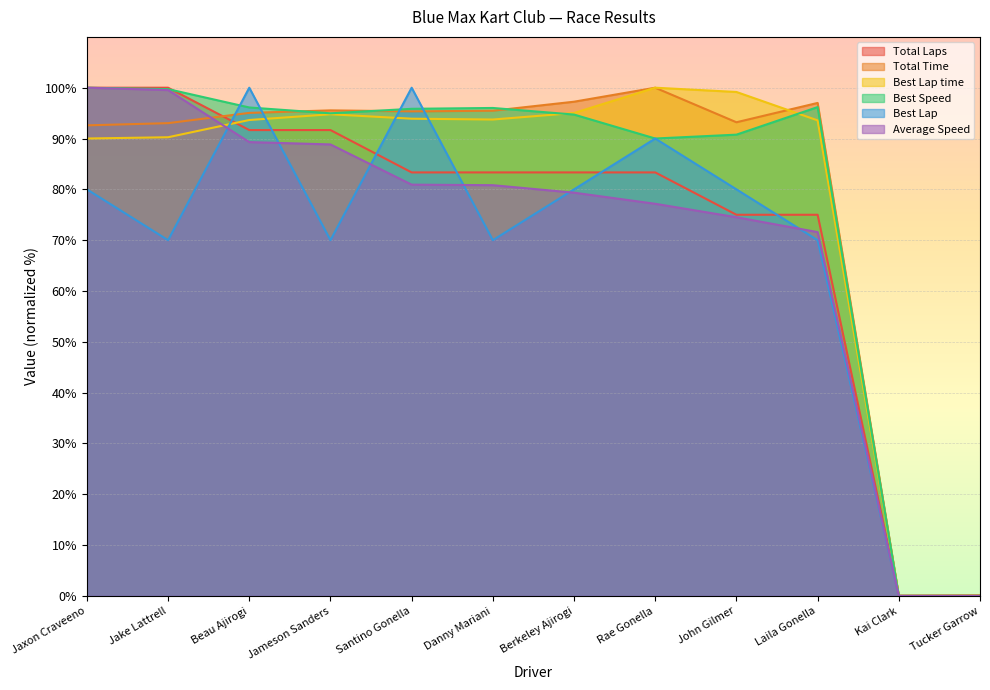

In Best Speed, how many points are lower than both neighbors (excluding endpoints)?

2